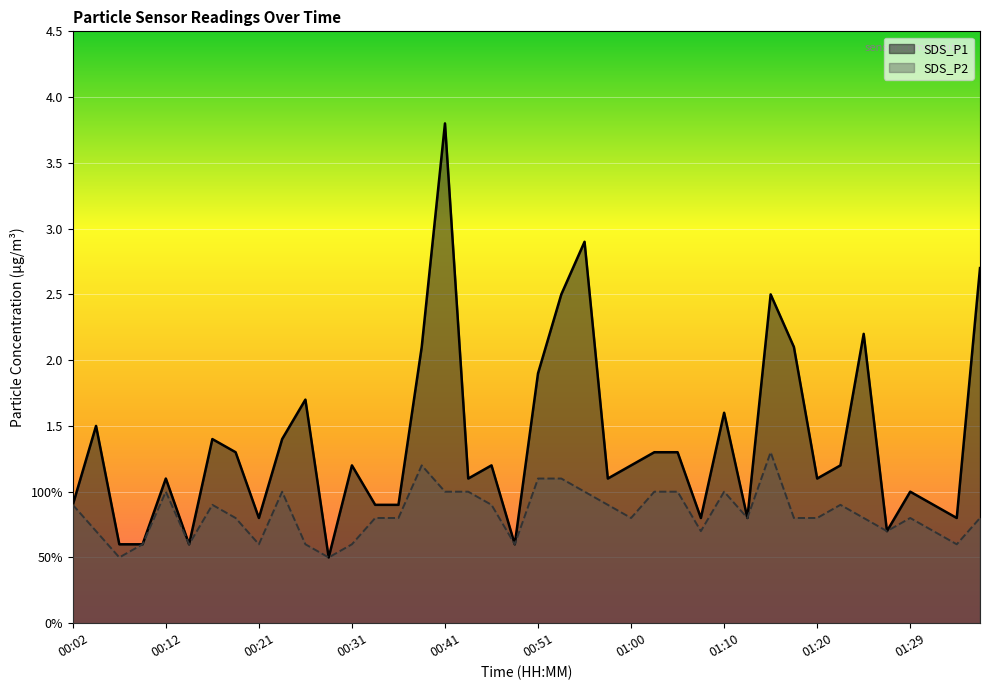

True or false: SDS_P2 and SDS_P1 intersect in this chart.

False